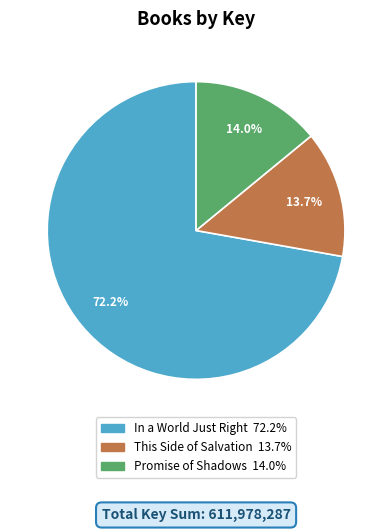

Which slice is the largest?

In a World Just Right